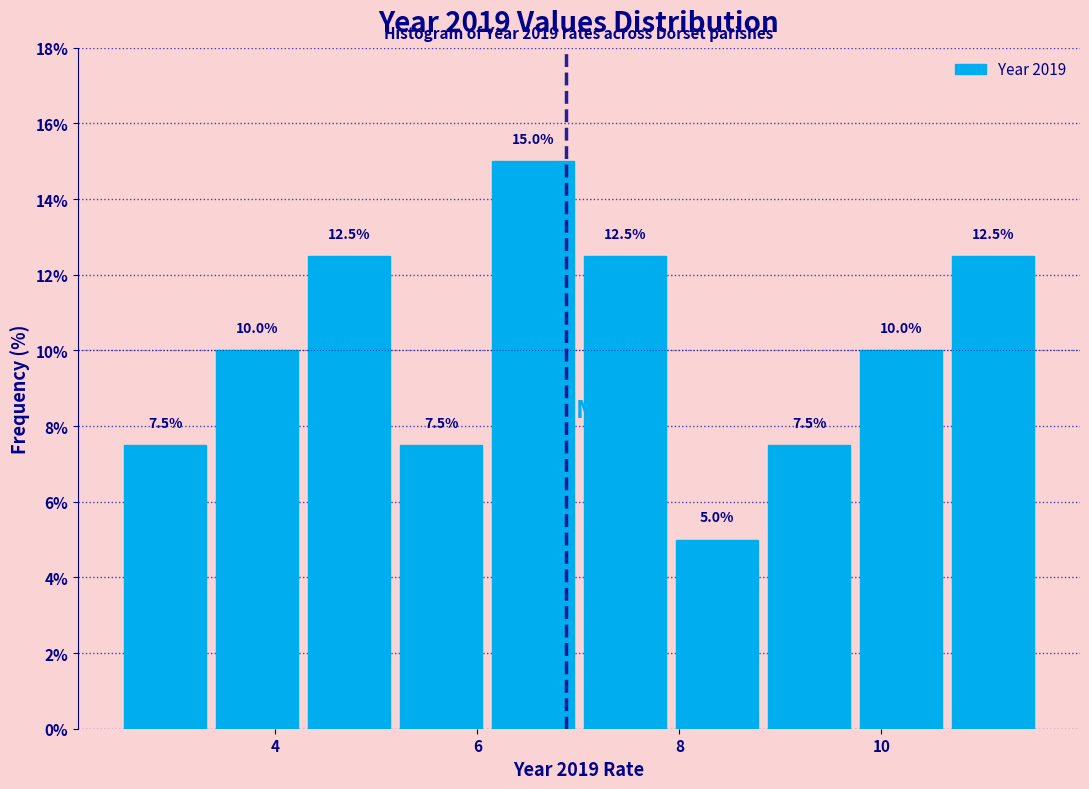

Which range on the x-axis has the tallest bar?

6.0 to 7.0